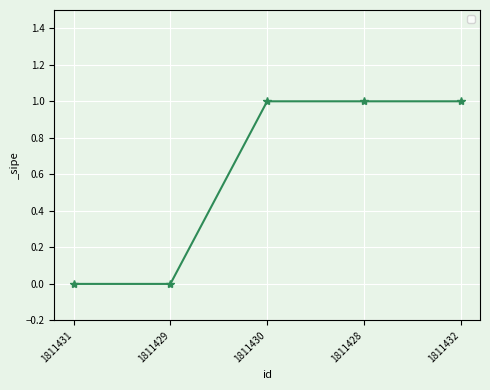

Reading right to left, extract all data points from this chart.

1	1	1	0	0